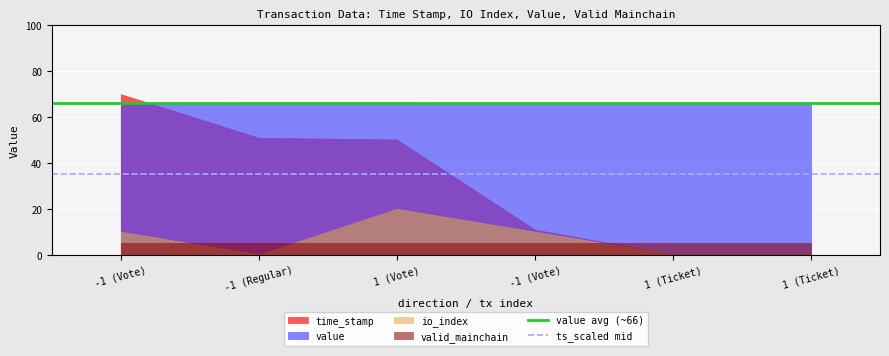

What is the approximate value of value avg (~66) at -1 (Vote)?

66